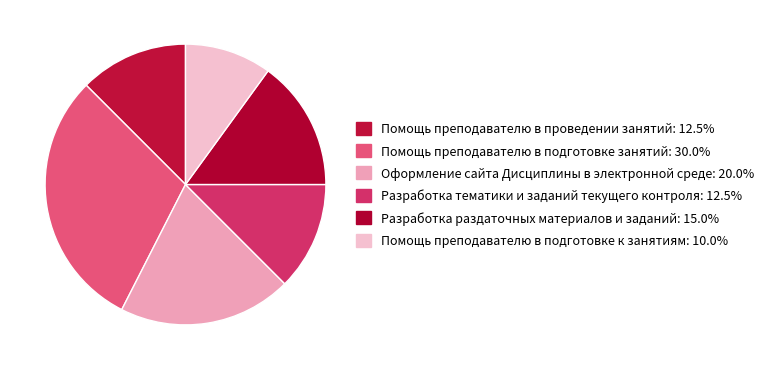

Which slice is the smallest?

Помощь преподавателю в подготовке к занятиям